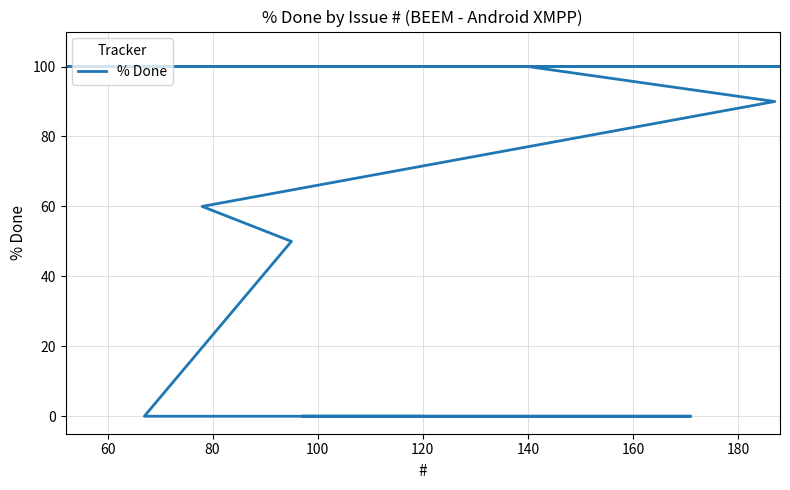

What is the value of the 26th point from the left?

100